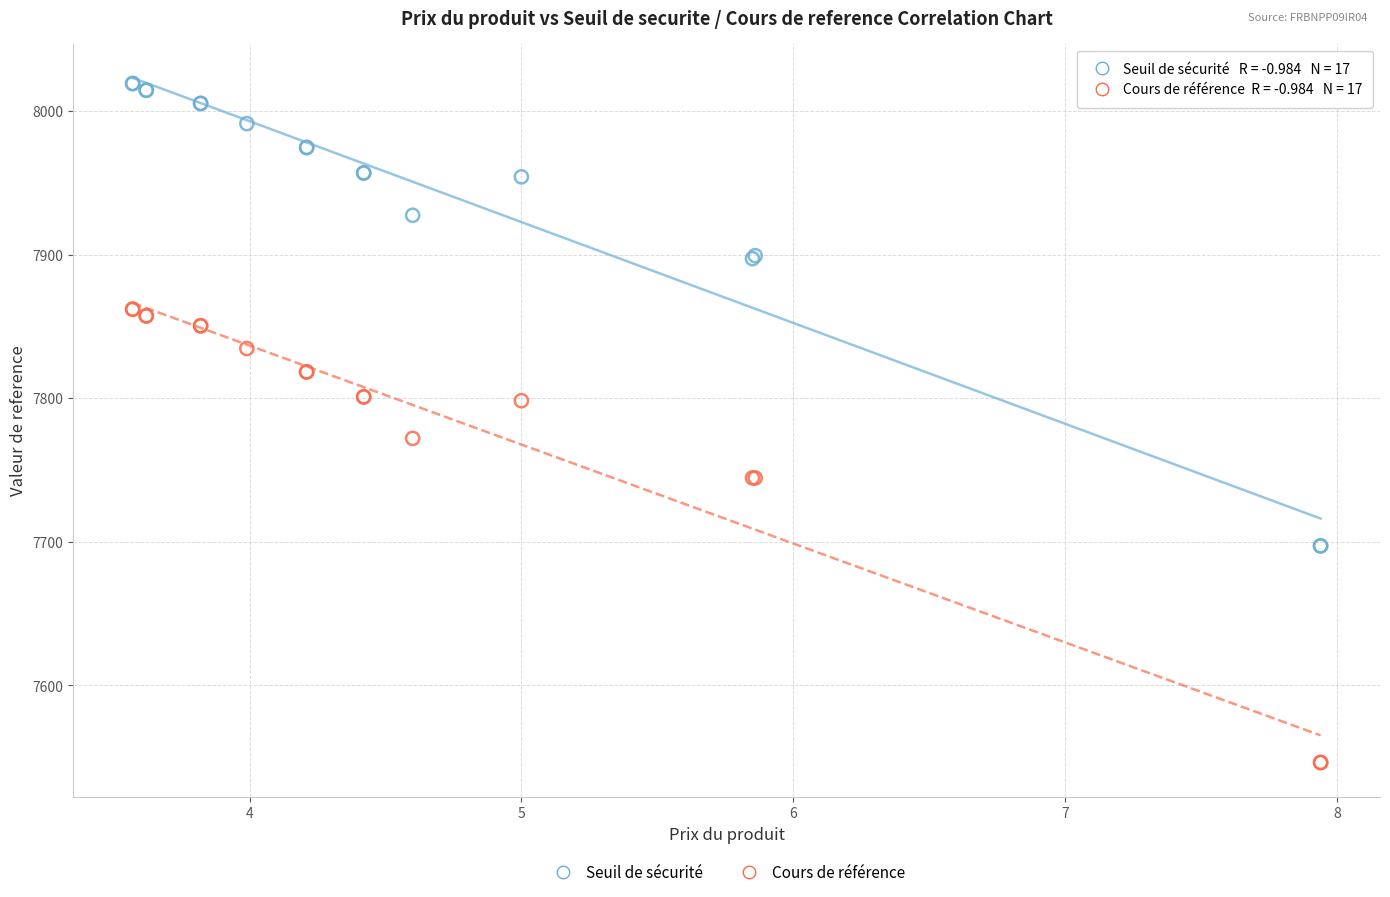

What is the X range (max minus min) for the scatter plot?

4.4